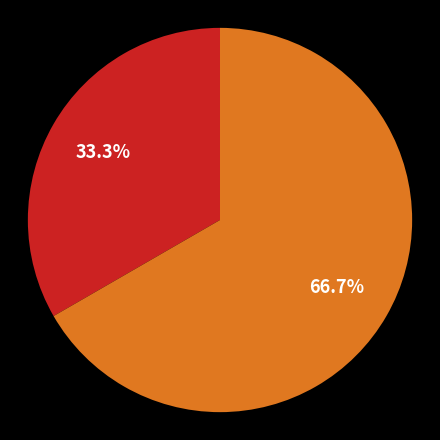

Count the number of slices in the pie.

2